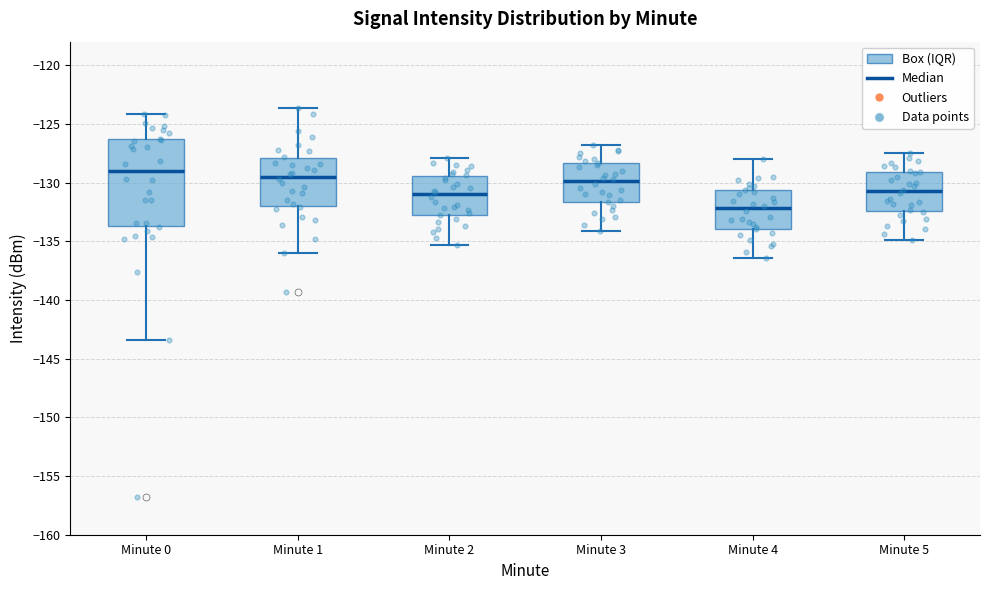

Which box's median line is the lowest?

Minute 4